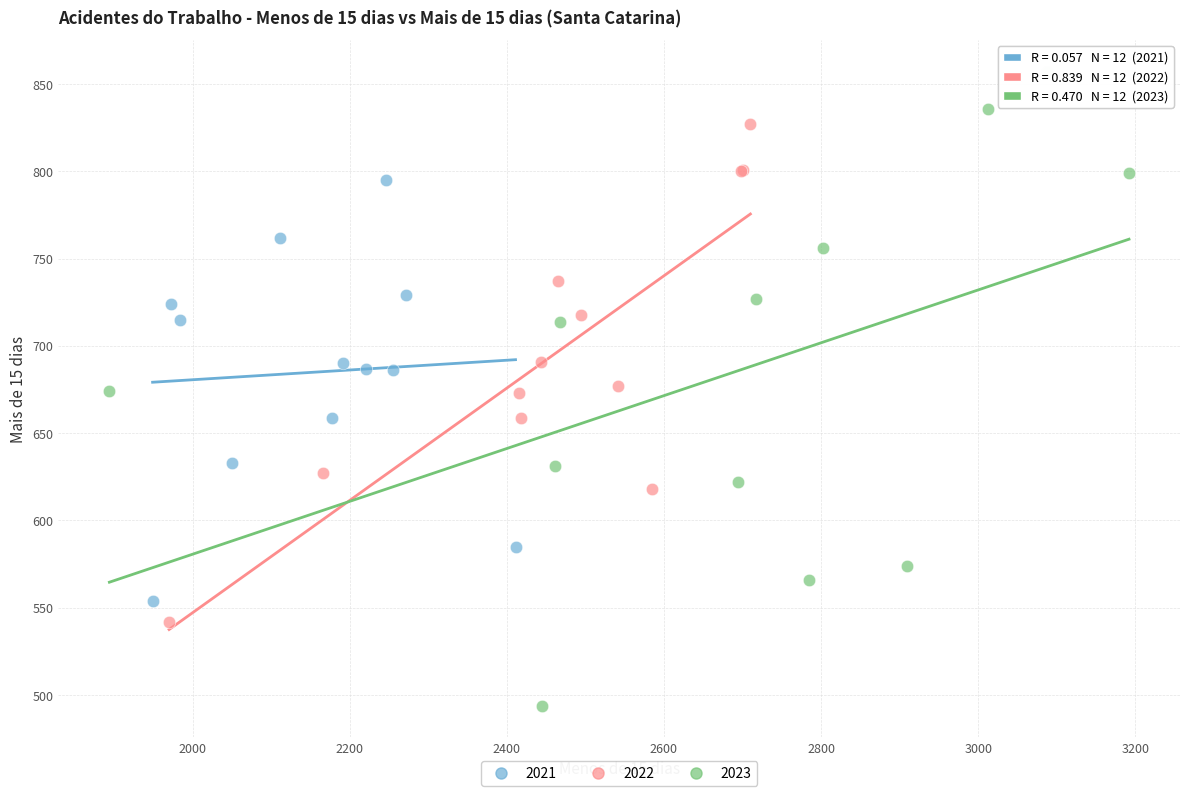

Which series contains the lowest Y value?

2023